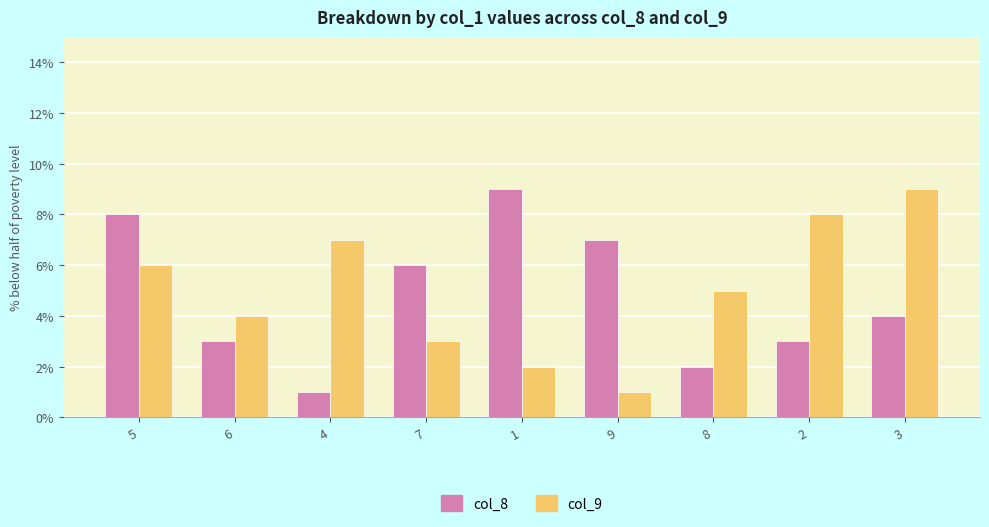

The col_8 series shows 8 at 7. True or false?

False